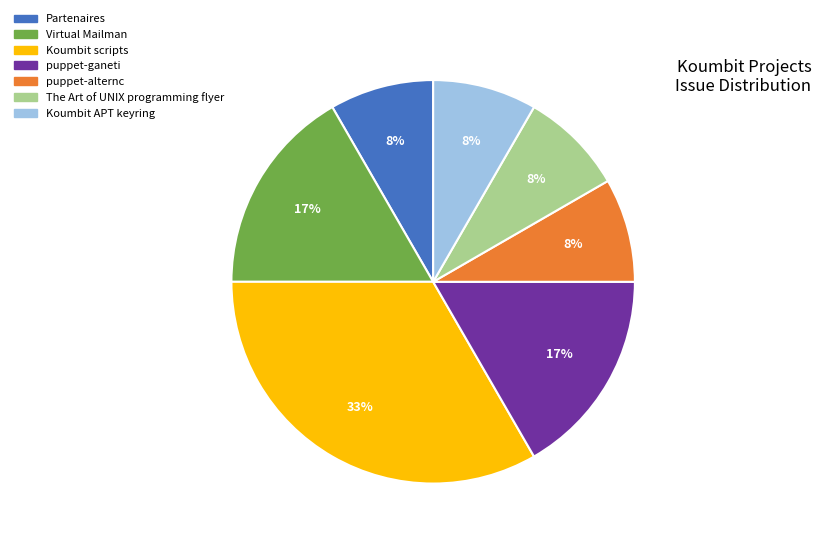

Is it true that Koumbit APT keyring is 16% of the pie?

False